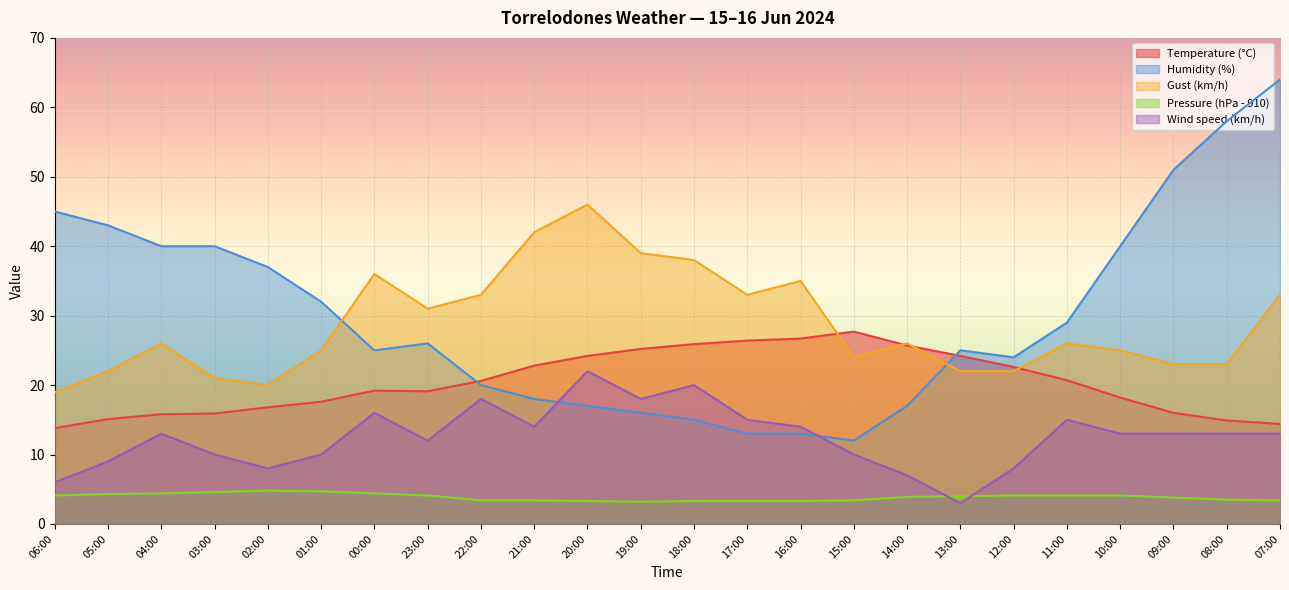

What is the difference between the second highest and second lowest values in the Humidity (%) series?

45.0